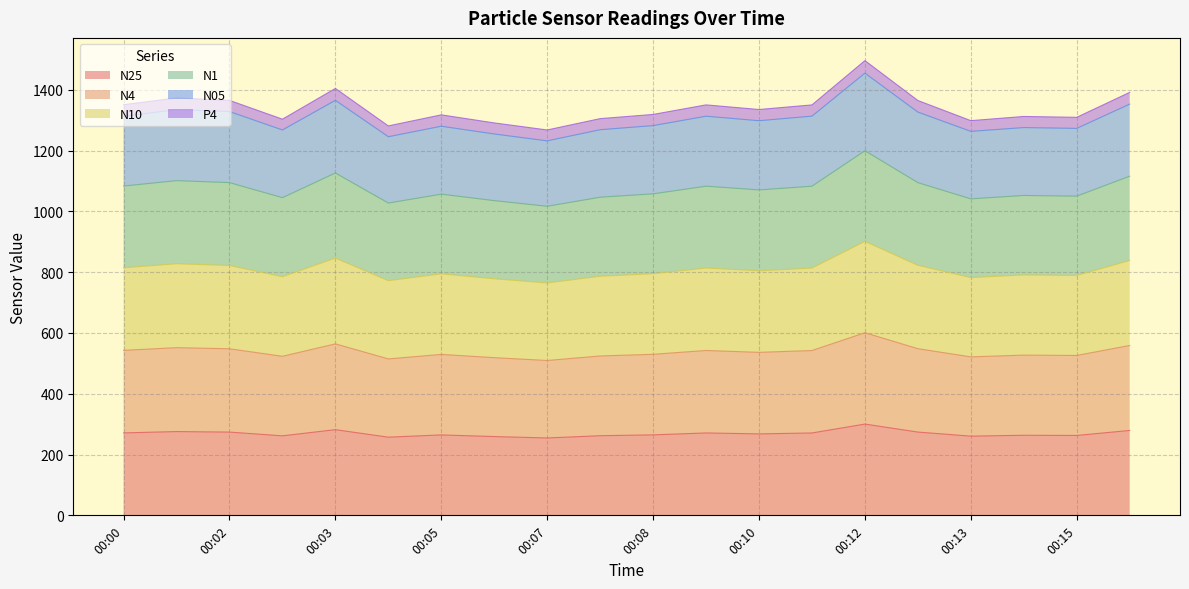

What is the highest value of the N25 series?

300.2